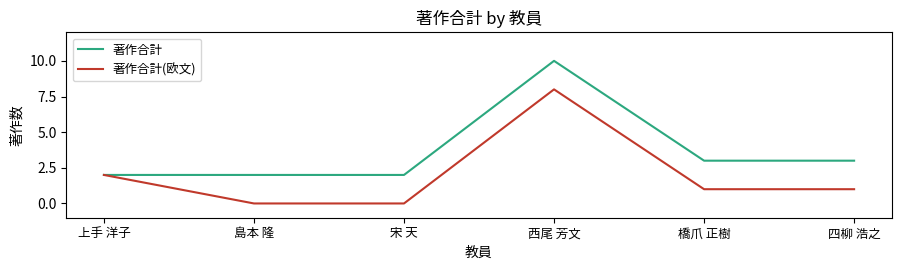

What is the difference between the 著作合計(欧文) values at 島本 隆 and 上手 洋子?

2